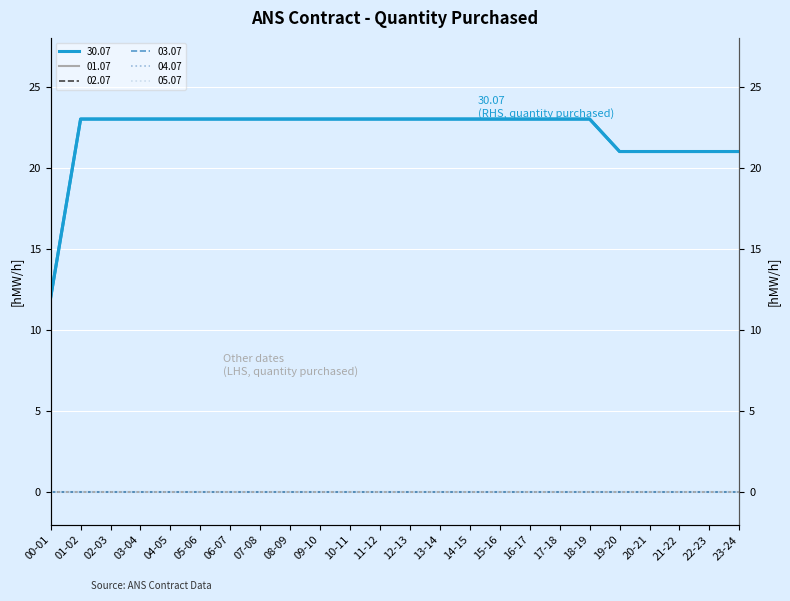

What is the difference between the second highest and minimum values?

11